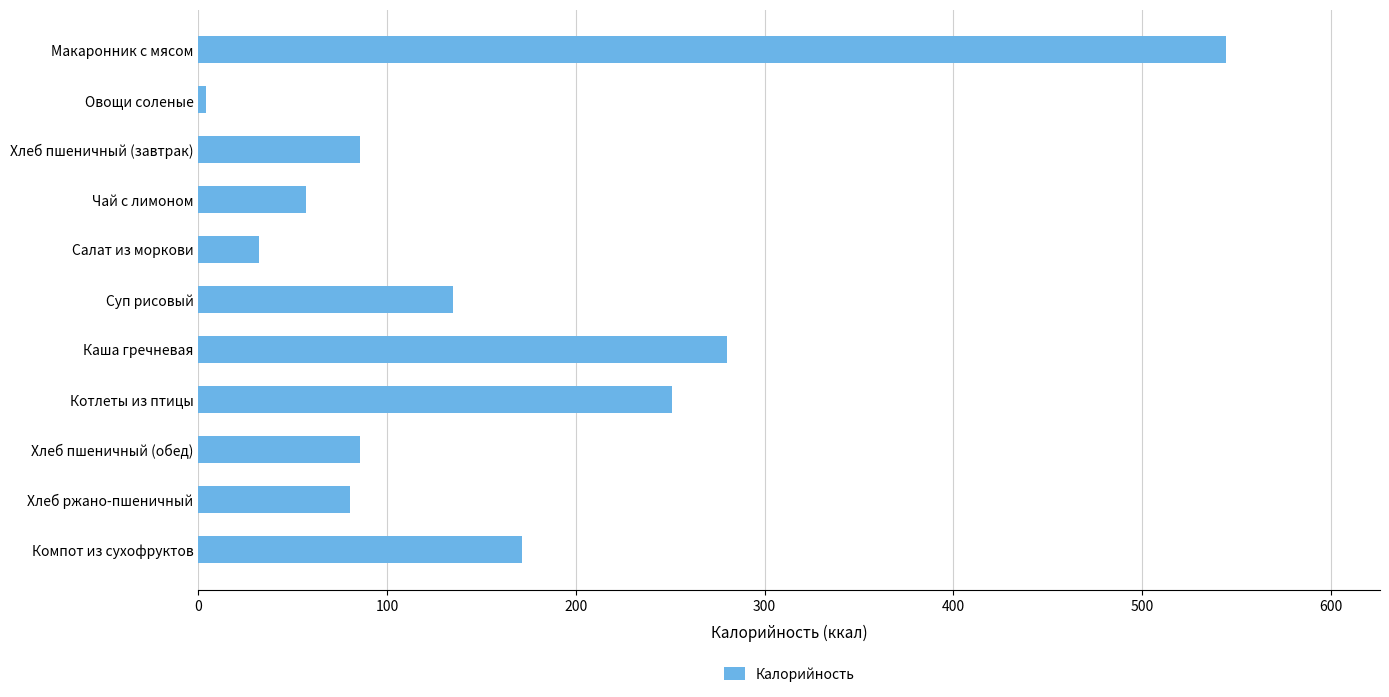

What is the label of the 2nd bar from the bottom?

Хлеб ржано-пшеничный